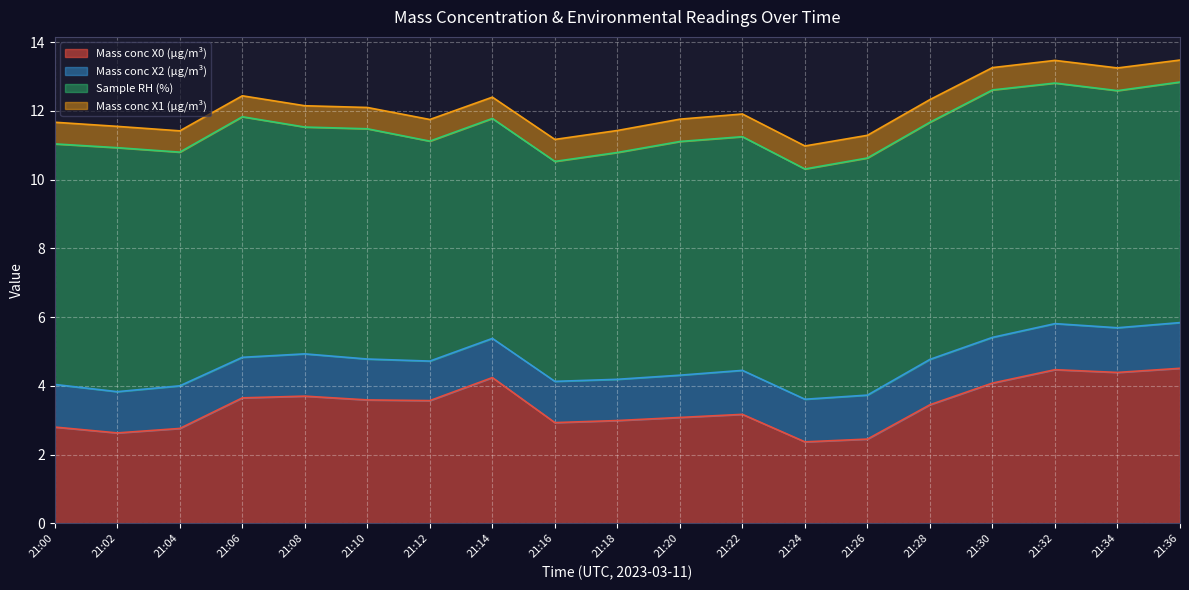

At which category does the chart reach its minimum across all series?

21:06